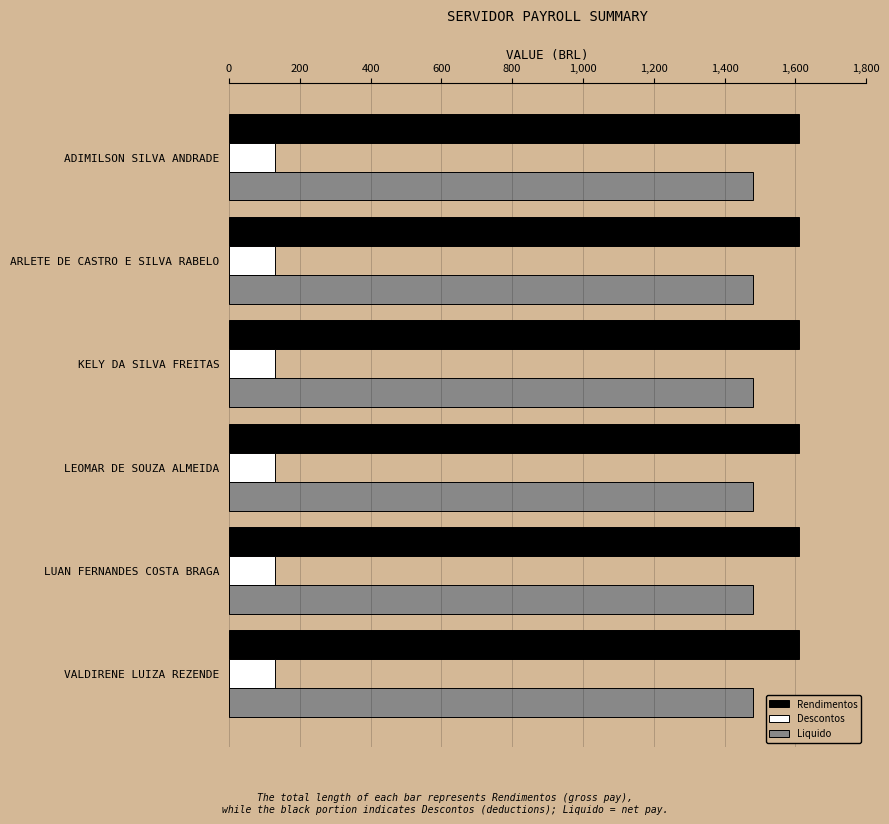

What is the approximate value of Descontos at LEOMAR DE SOUZA ALMEIDA?

129.1